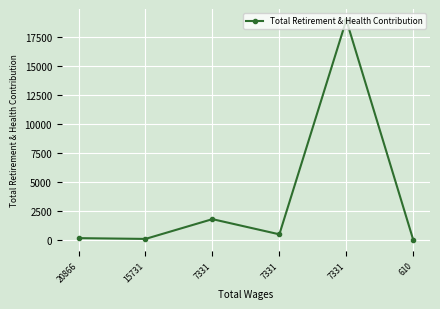

How many data points are less than 490?

3